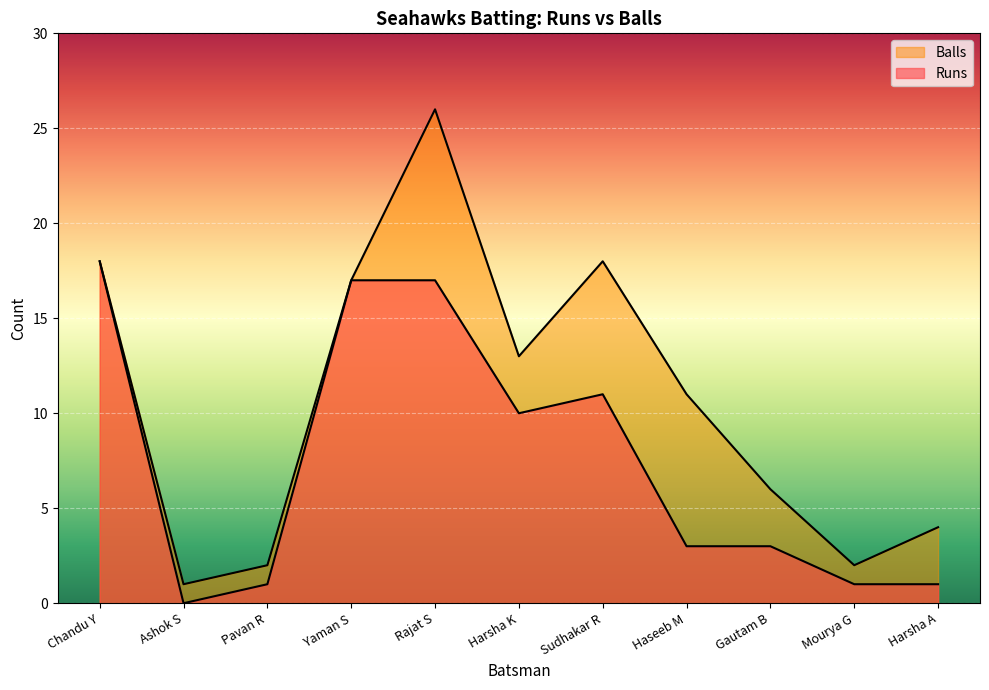

True or false: Balls and Runs cross at least once.

False